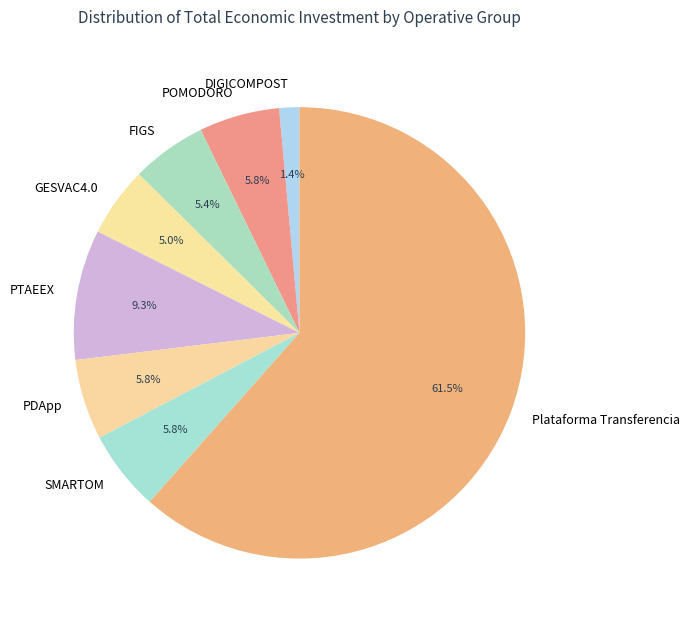

Which slice is the largest?

Plataforma Transferencia